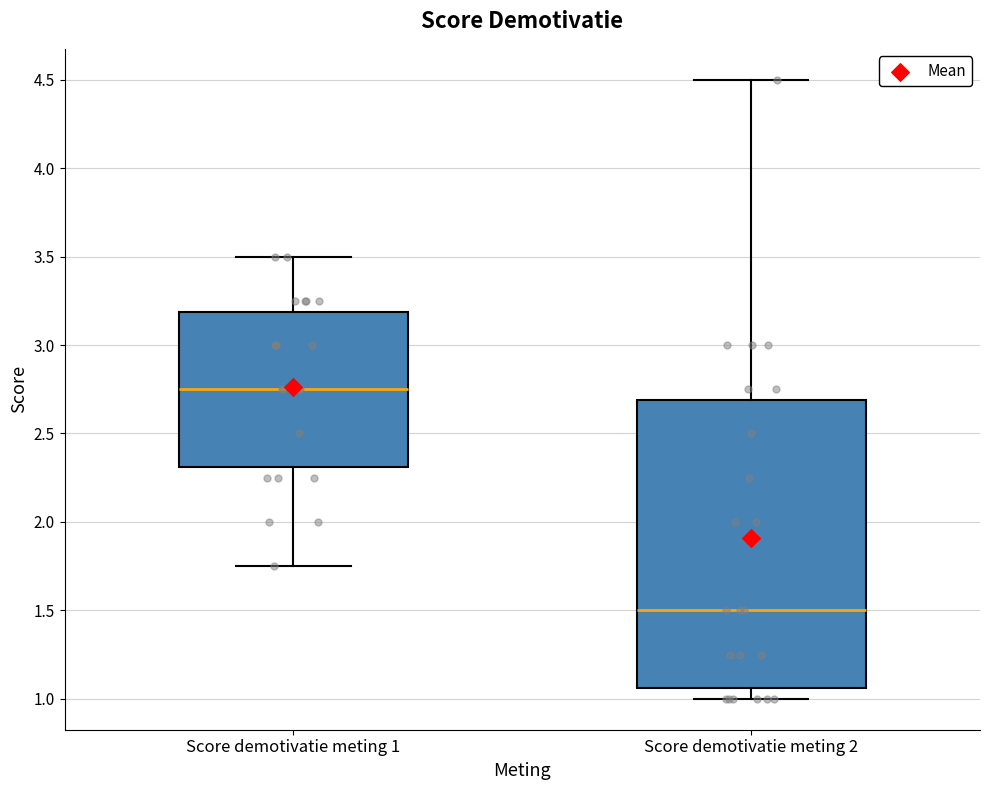

Reading left to right, read every box against the y-axis: the position of its median line, the range the box covers, and the ends of its whiskers. The values are not printed on the chart, so give them approximately, as read against the axis.

Score demotivatie meting 1: median 2.75, box 2.30 to 3.20, whiskers 1.75 to 3.50
Score demotivatie meting 2: median 1.50, box 1.05 to 2.70, whiskers 1.00 to 4.50